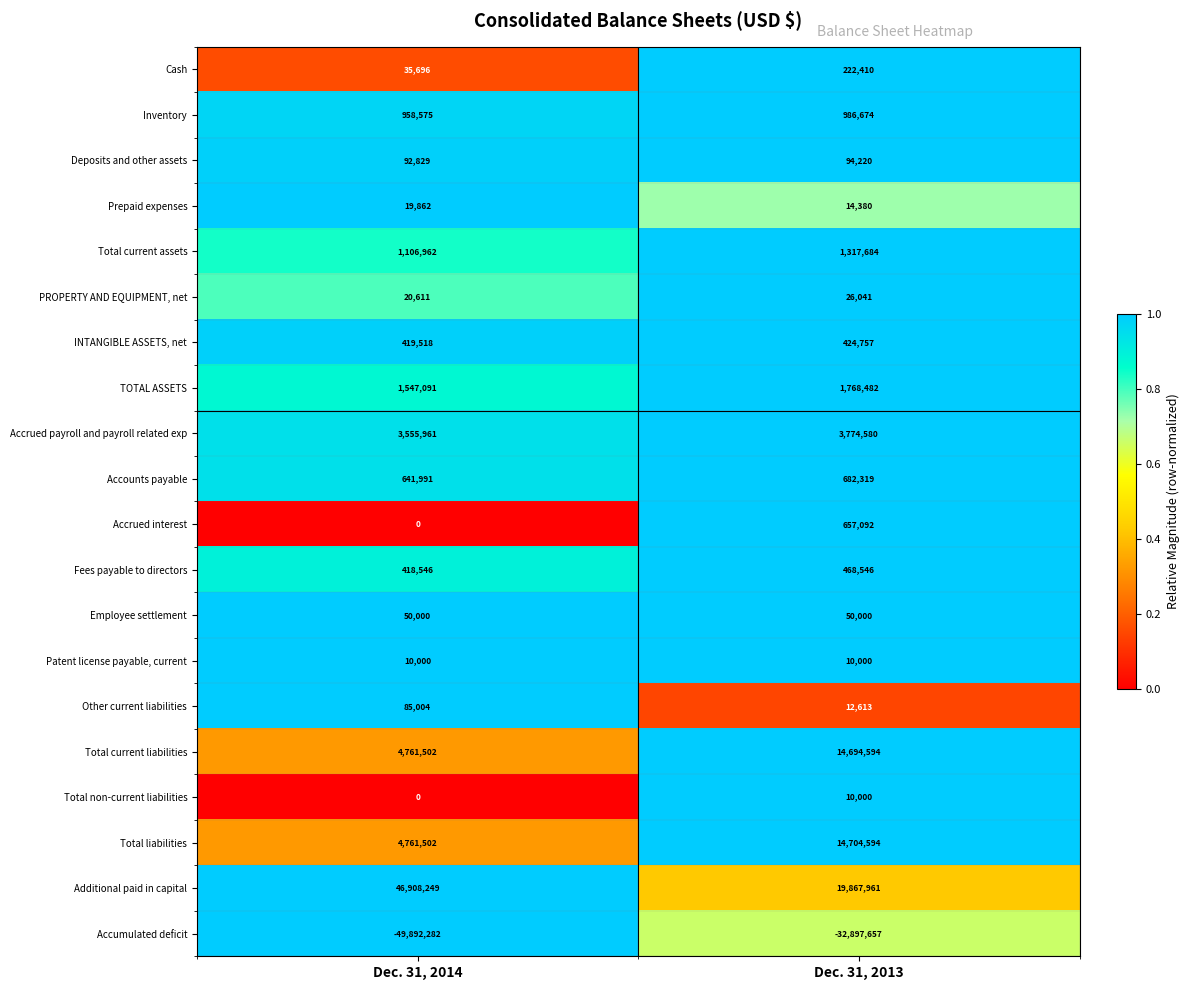

What is the spread (max minus min) of values at Dec. 31, 2014?

96800531